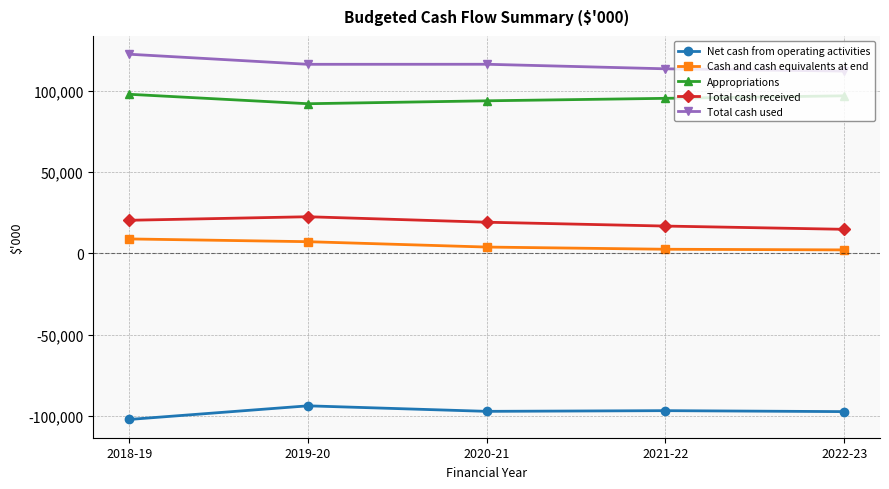

True or false: Total cash used and Total cash received cross at least once.

False